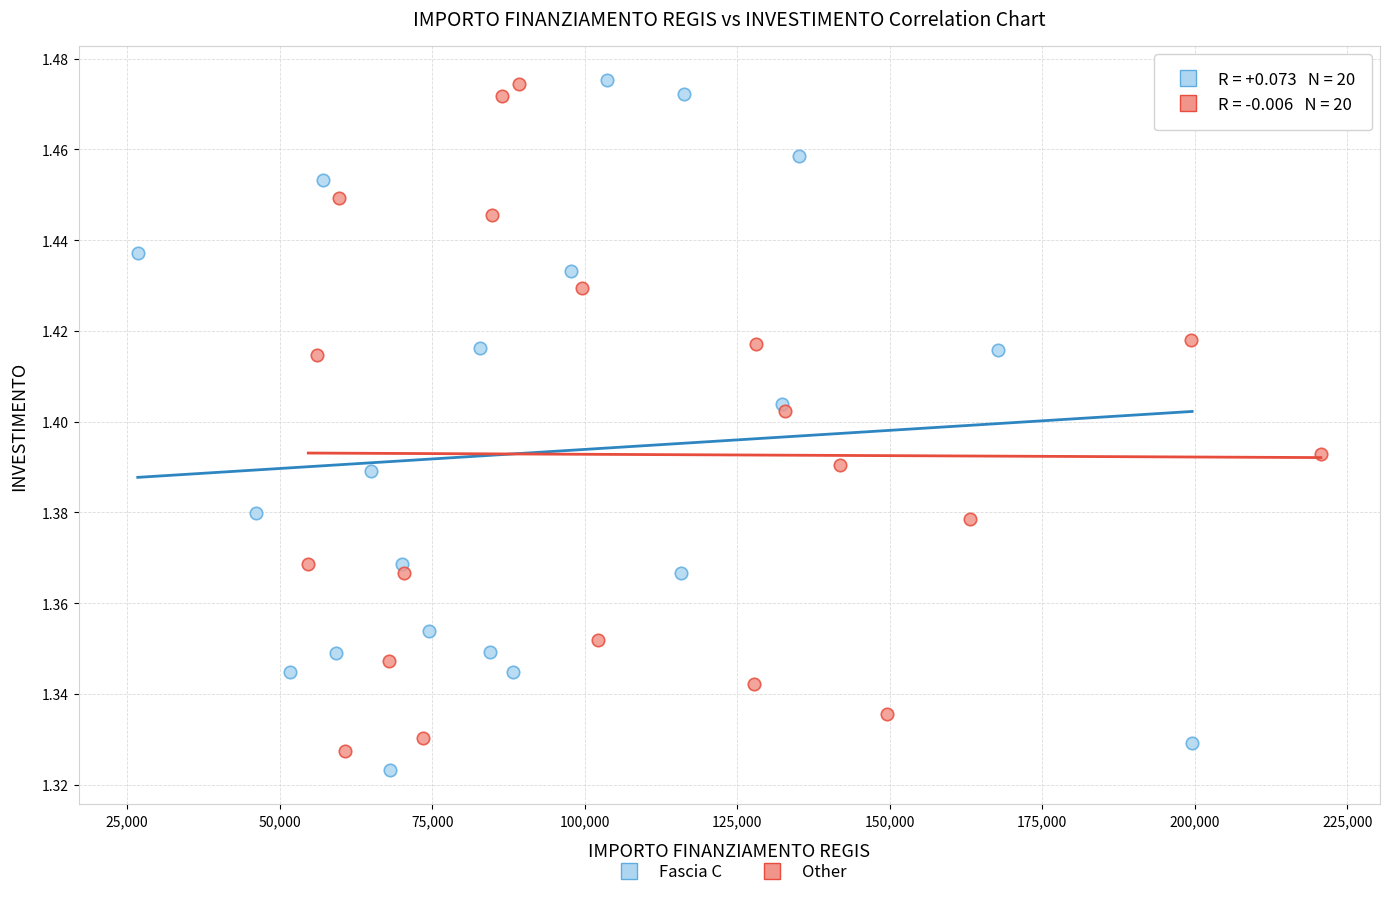

What are all the series names shown in the legend?

Fascia C, Other